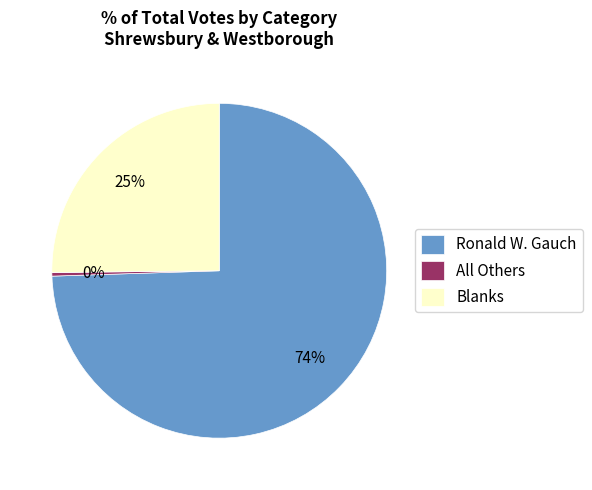

Which slice is the largest?

Ronald W. Gauch